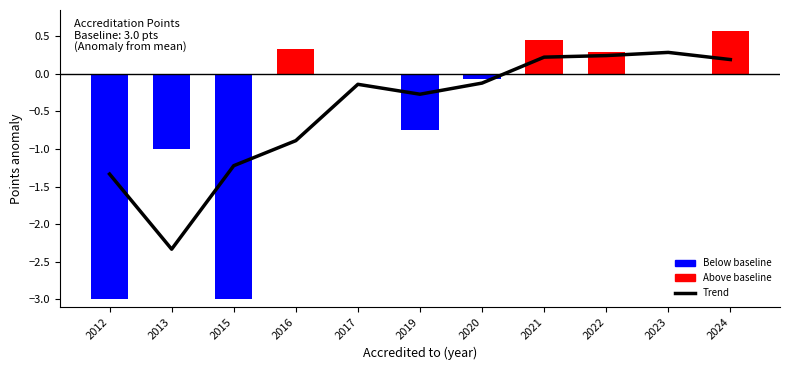

Reading left to right, what are all the values shown in this chart?

-1.3	-2.3	-1.2	-0.9	-0.1	-0.3	-0.1	0.2	0.2	0.3	0.2